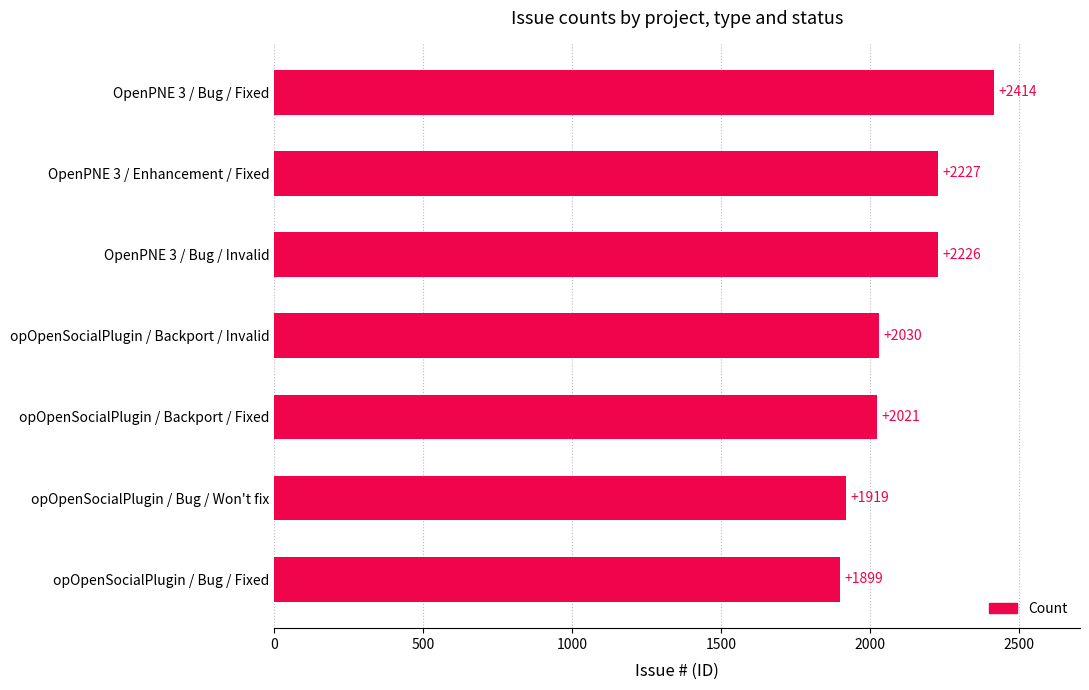

What is the minimum value shown in the chart?

1899